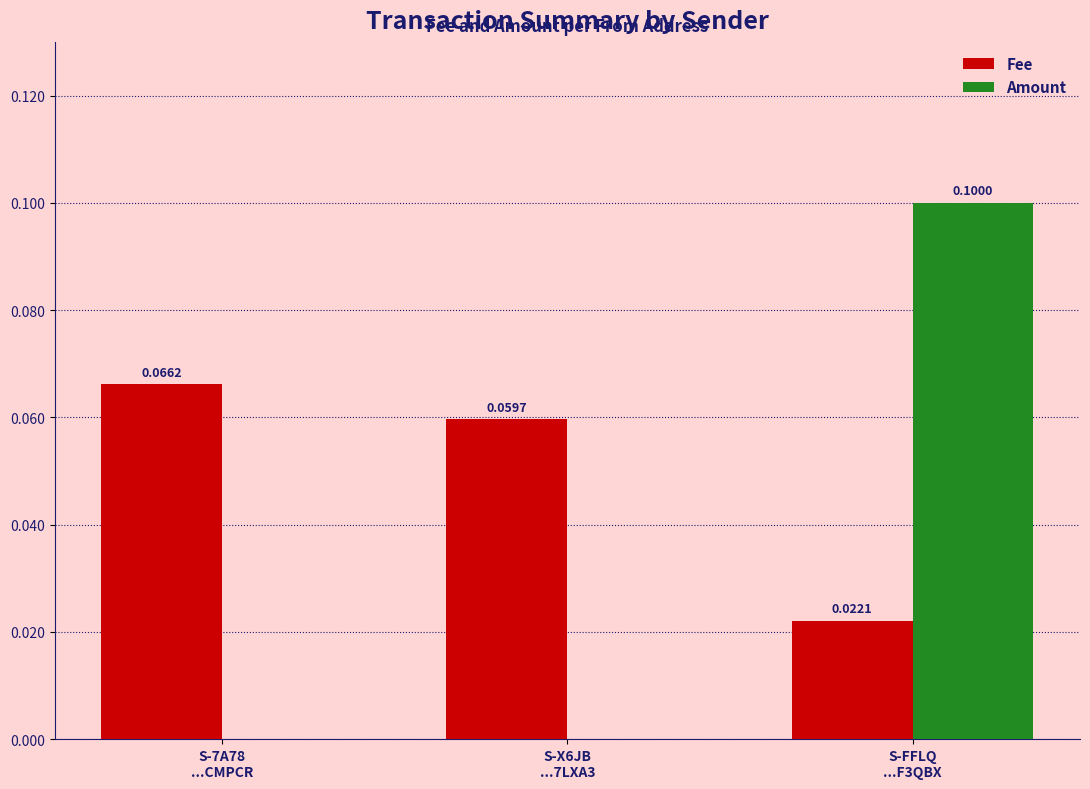

Which series has the largest total across all categories?

Fee